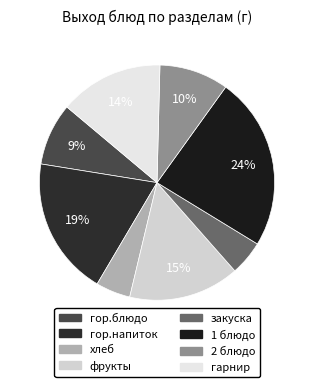

To the nearest percent, what is the difference between the largest and smallest slice percentages?

19%